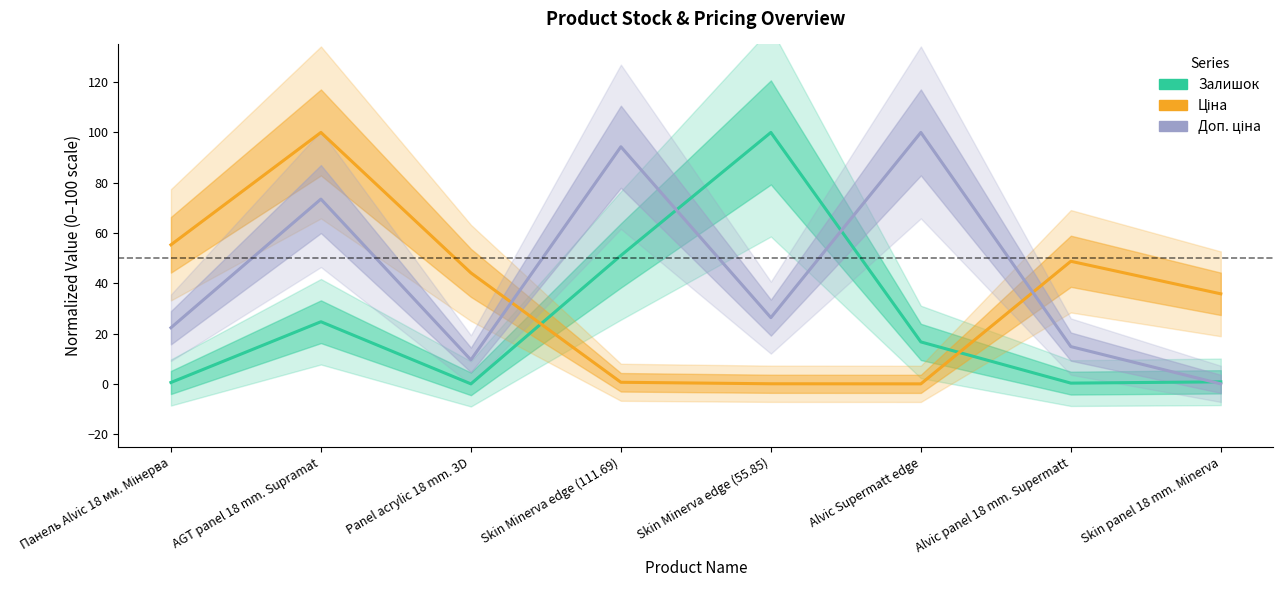

How many lines are shown in the chart?

3